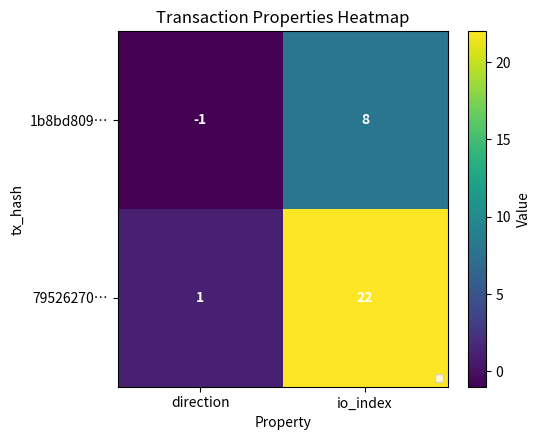

At which label is 1b8bd809… closest to 3?

direction